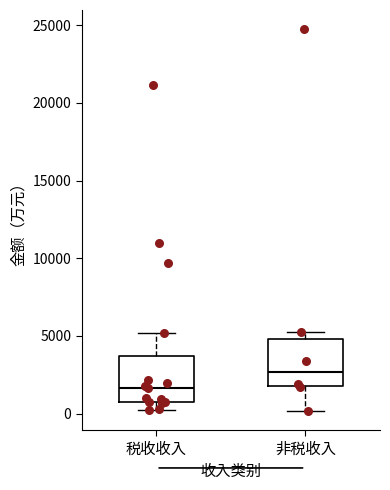

Which box has the lowest median line?

税收收入